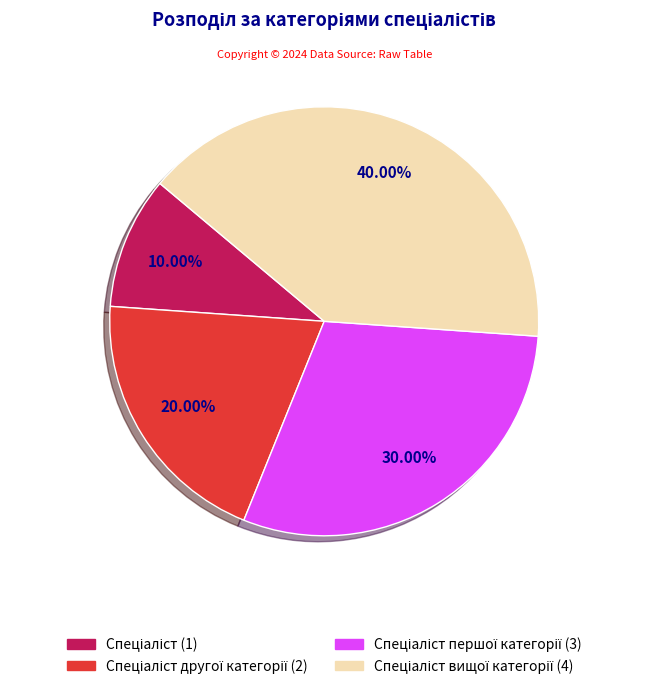

Is there a majority slice in this chart?

No